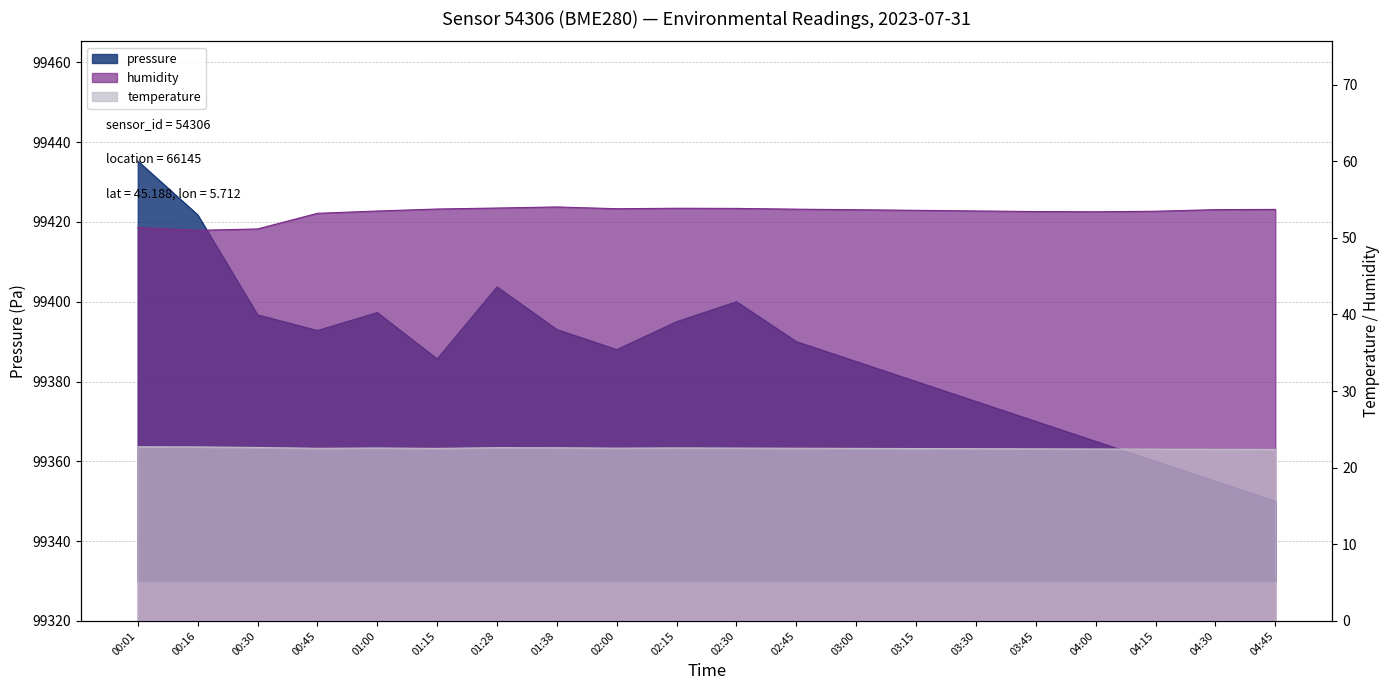

Does the chart display data point markers on the line(s)?

No